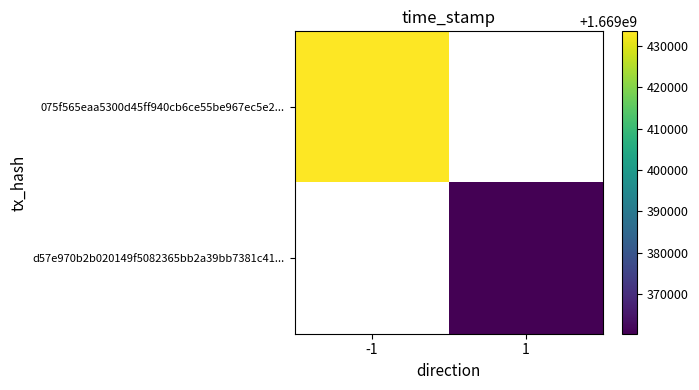

Reading left to right, what are all the values shown in this chart?

075f565eaa5300d45ff940cb6ce55be967ec5e2...: -1=1669433576	1=0
d57e970b2b020149f5082365bb2a39bb7381c41...: -1=0	1=1669360355